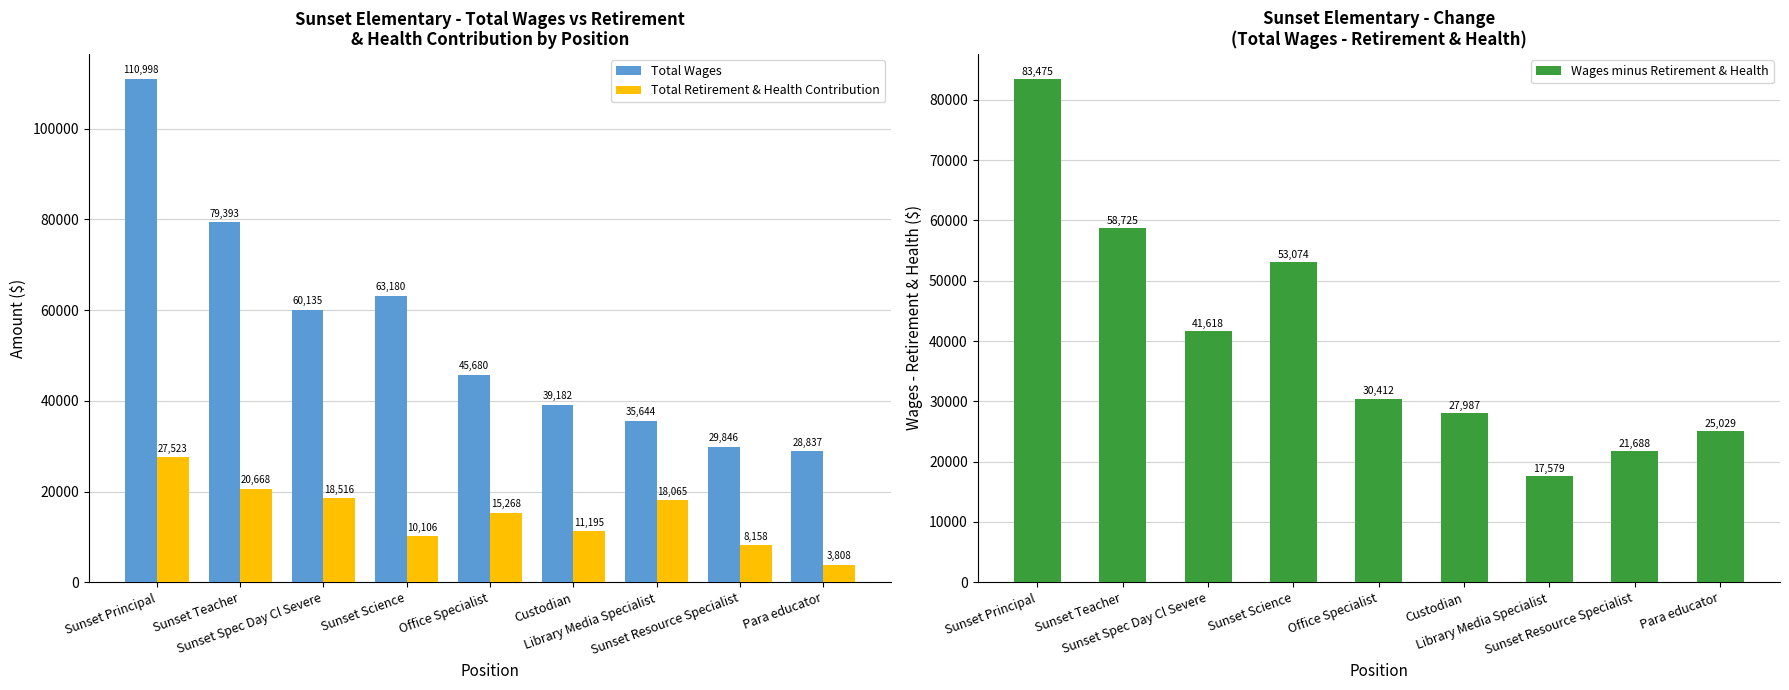

What is the average value of the Wages minus Retirement & Health series?

39954.1